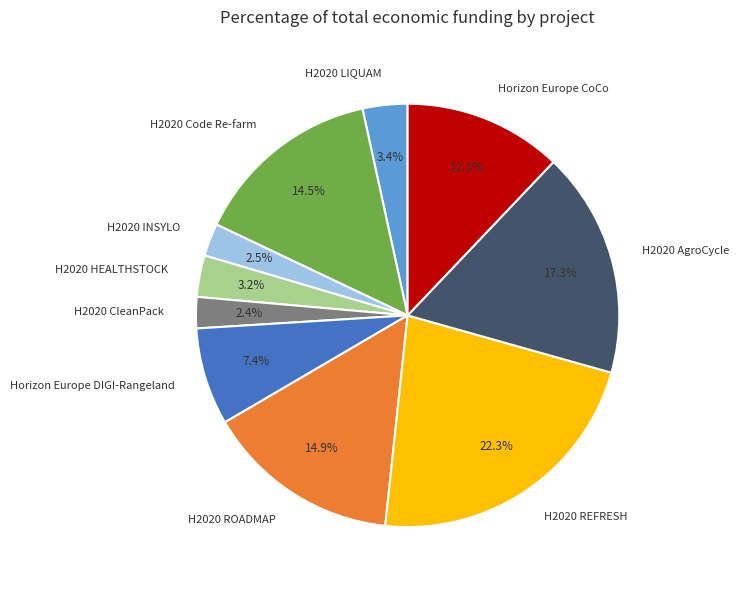

Is the sum of H2020 HEALTHSTOCK and Horizon Europe DIGI-Rangeland greater than half?

No